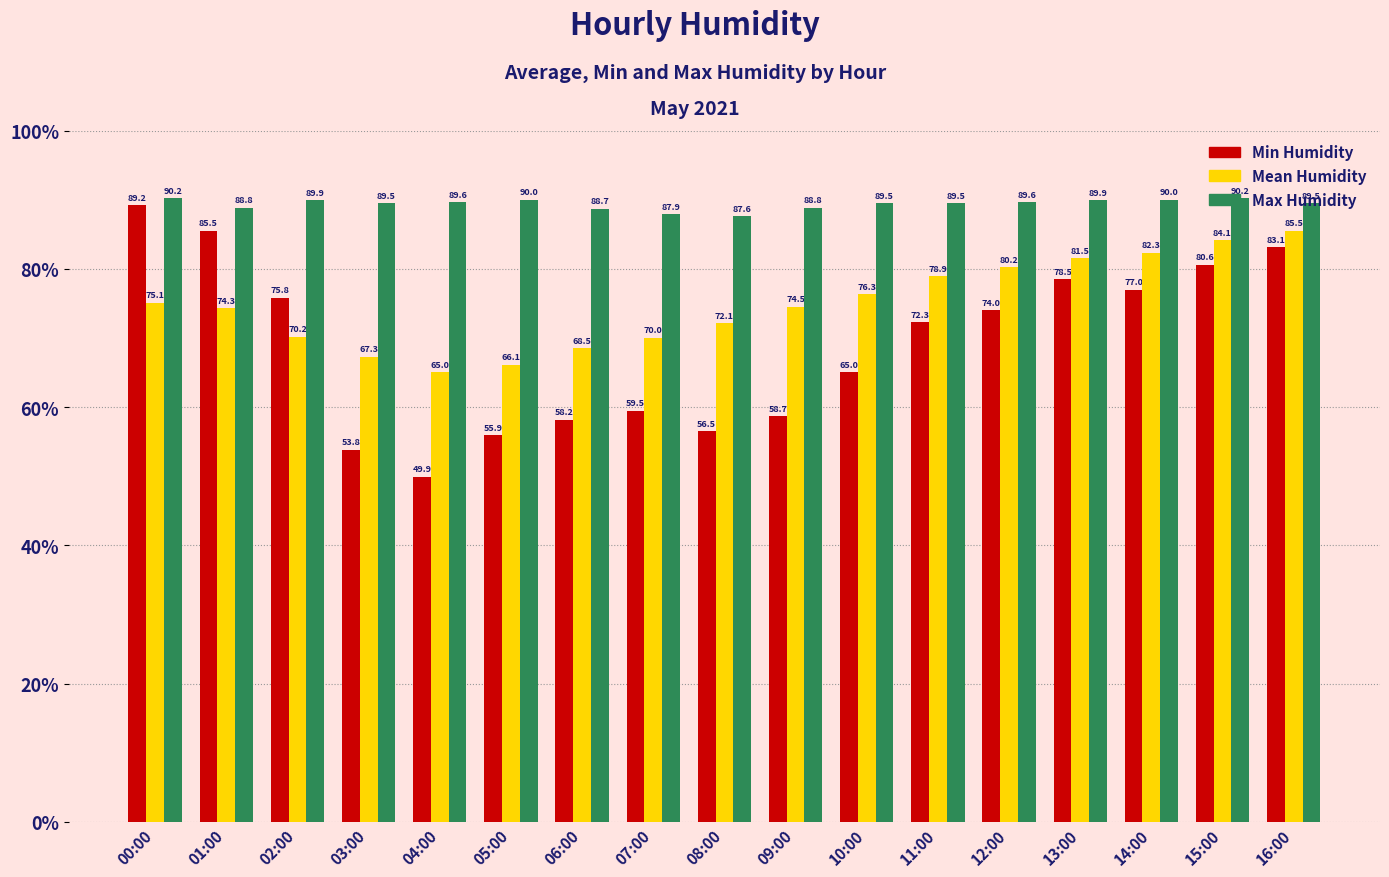

Is it true that Min Humidity equals 58.7 at 09:00?

True